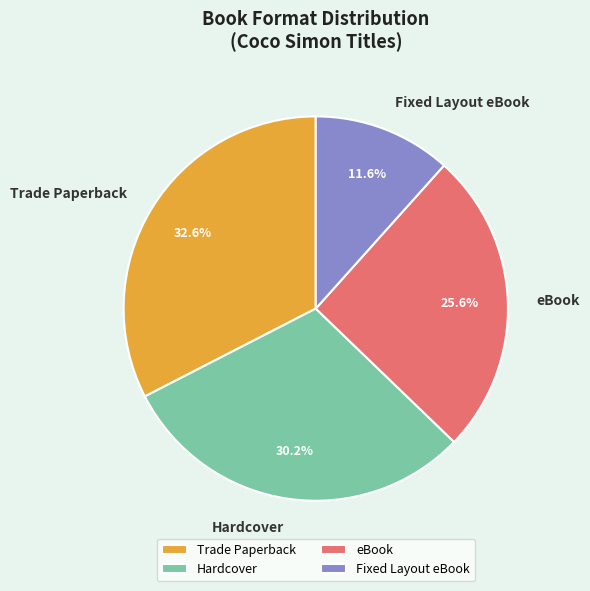

To the nearest percent, what portion does eBook represent?

26%